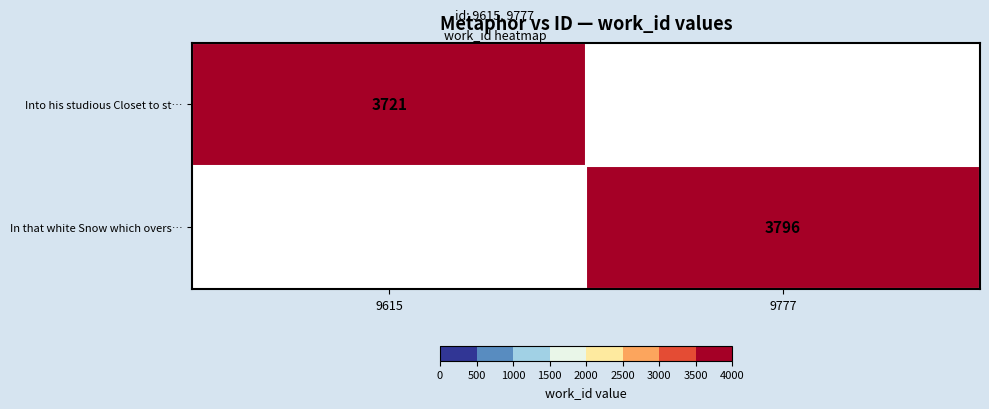

Is it true that In that white Snow which overs… equals 6584 at 9777?

False